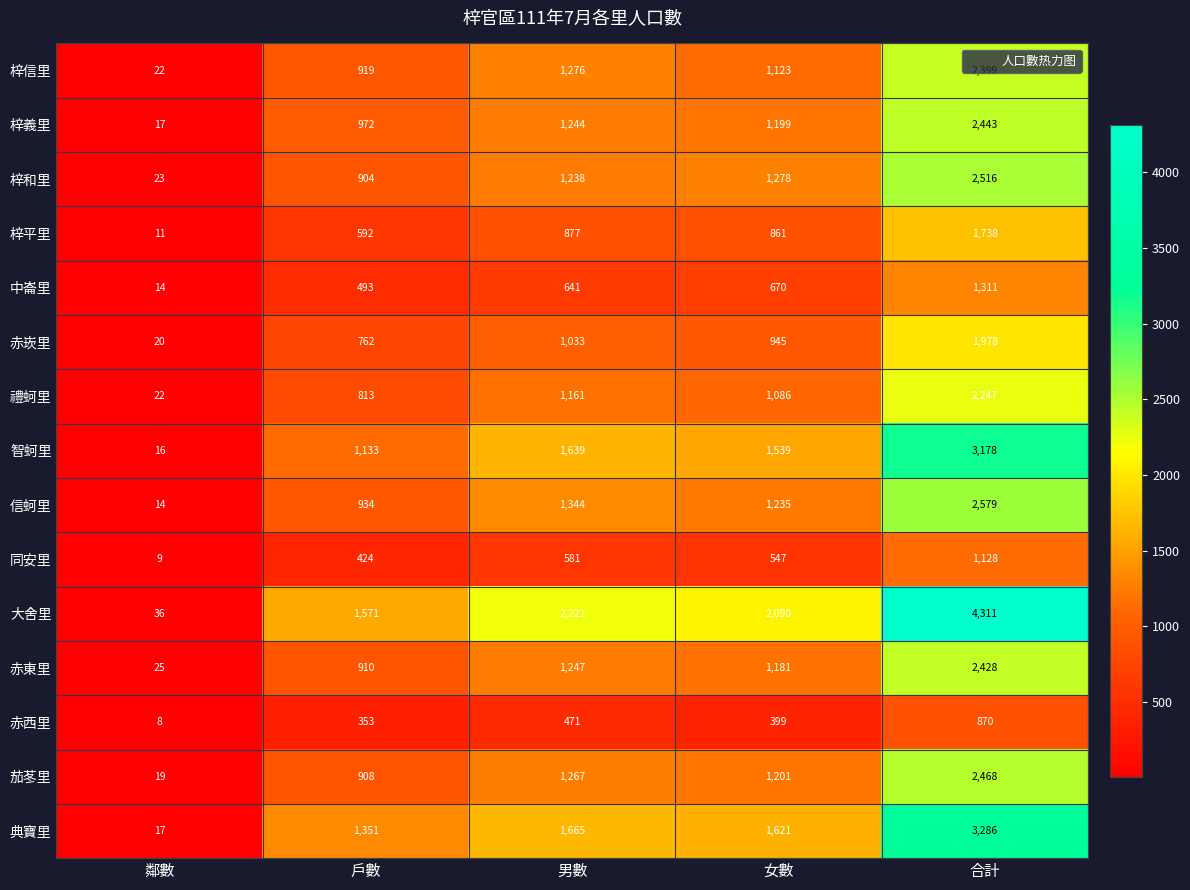

The value of 大舍里 at 合計 is 4311. True or false?

True